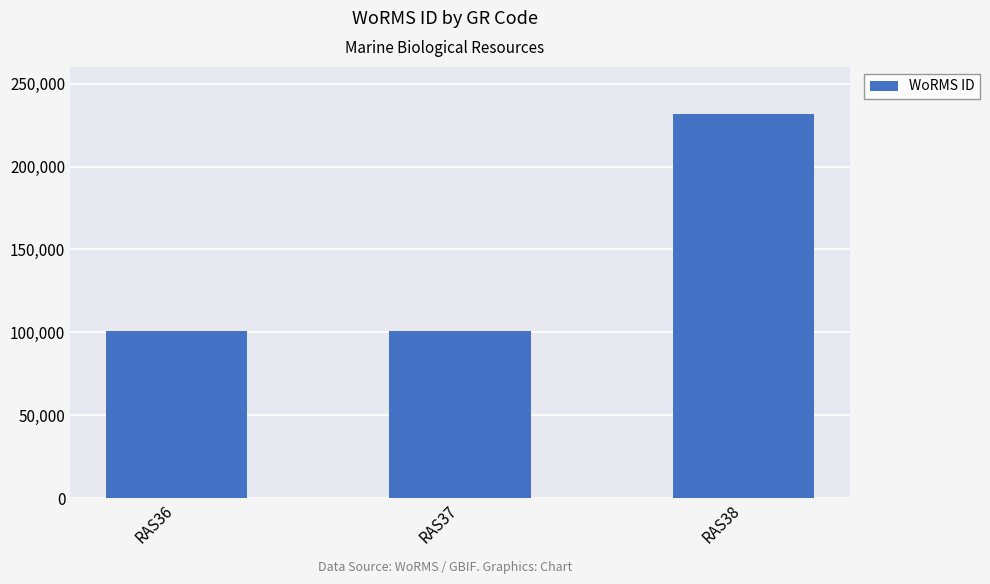

What is the difference between the values at RAS38 and RAS37?

131050